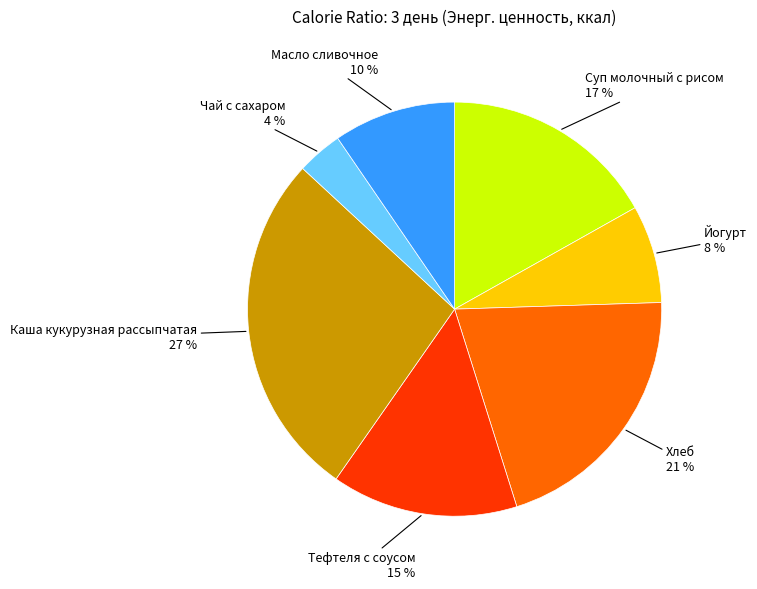

Is there a majority slice in this chart?

No